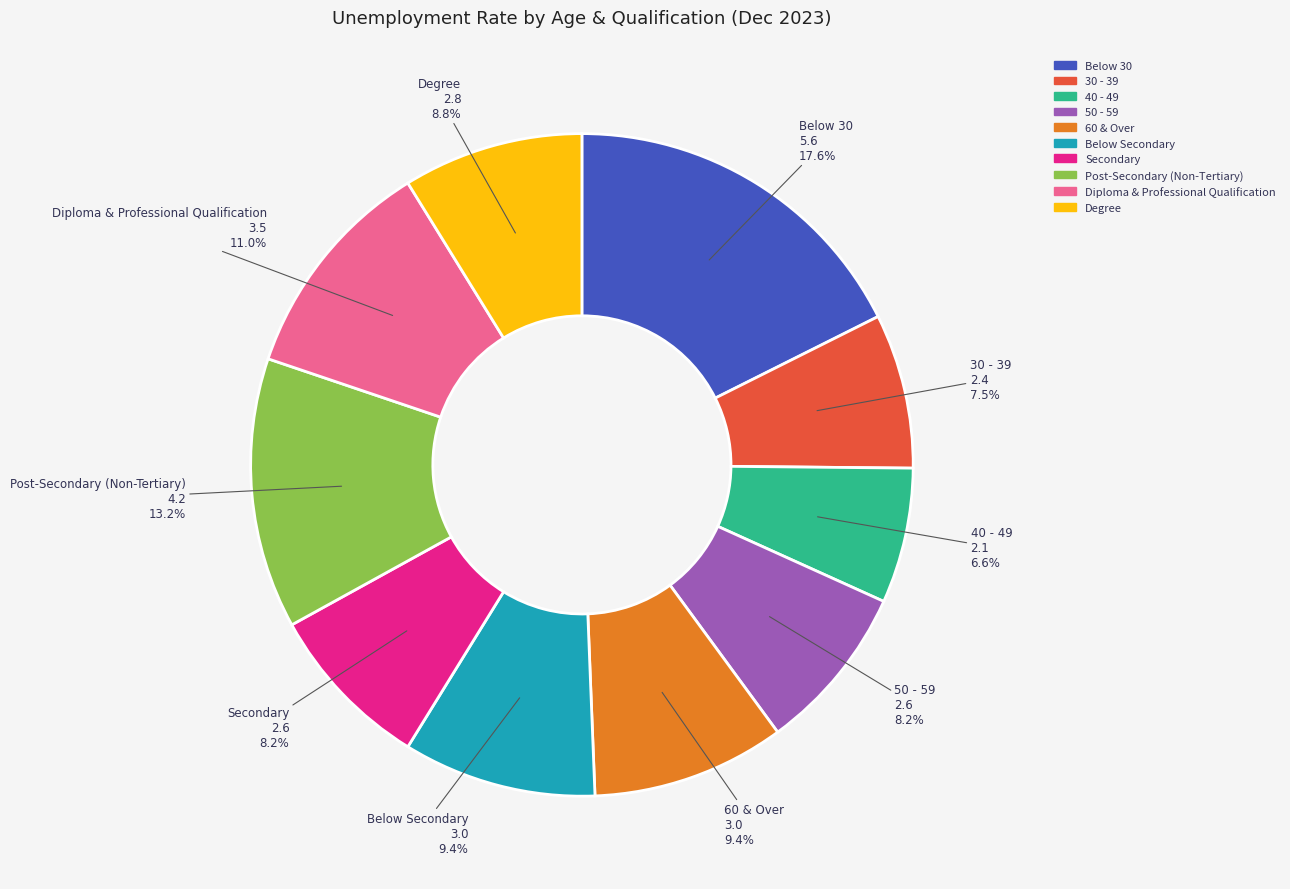

Count the number of slices in the pie.

10